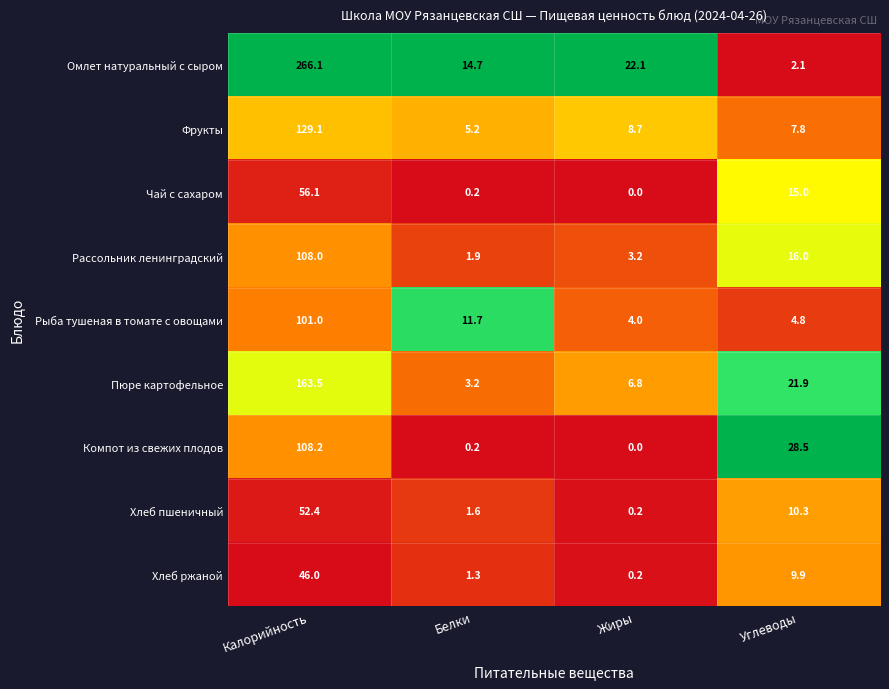

The value of Хлеб пшеничный at Белки is 2.6. True or false?

False